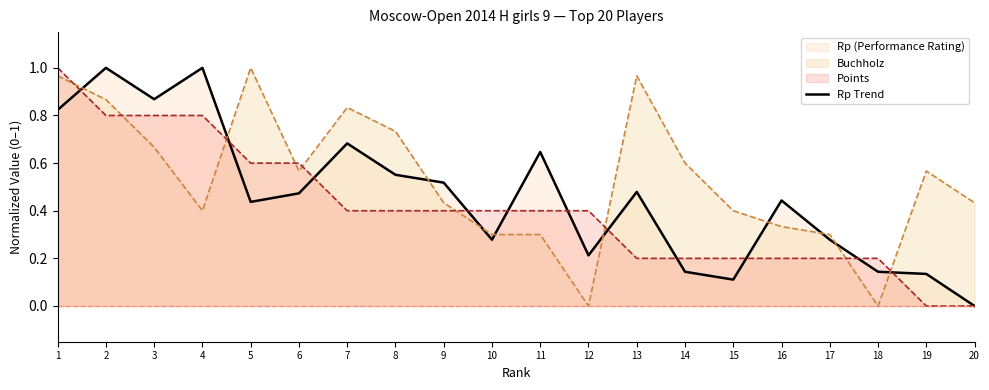

Rank the categories by value from highest to lowest.

2, 4, 3, 1, 7, 11, 8, 9, 13, 6, 16, 5, 10, 17, 12, 14, 18, 19, 15, 20